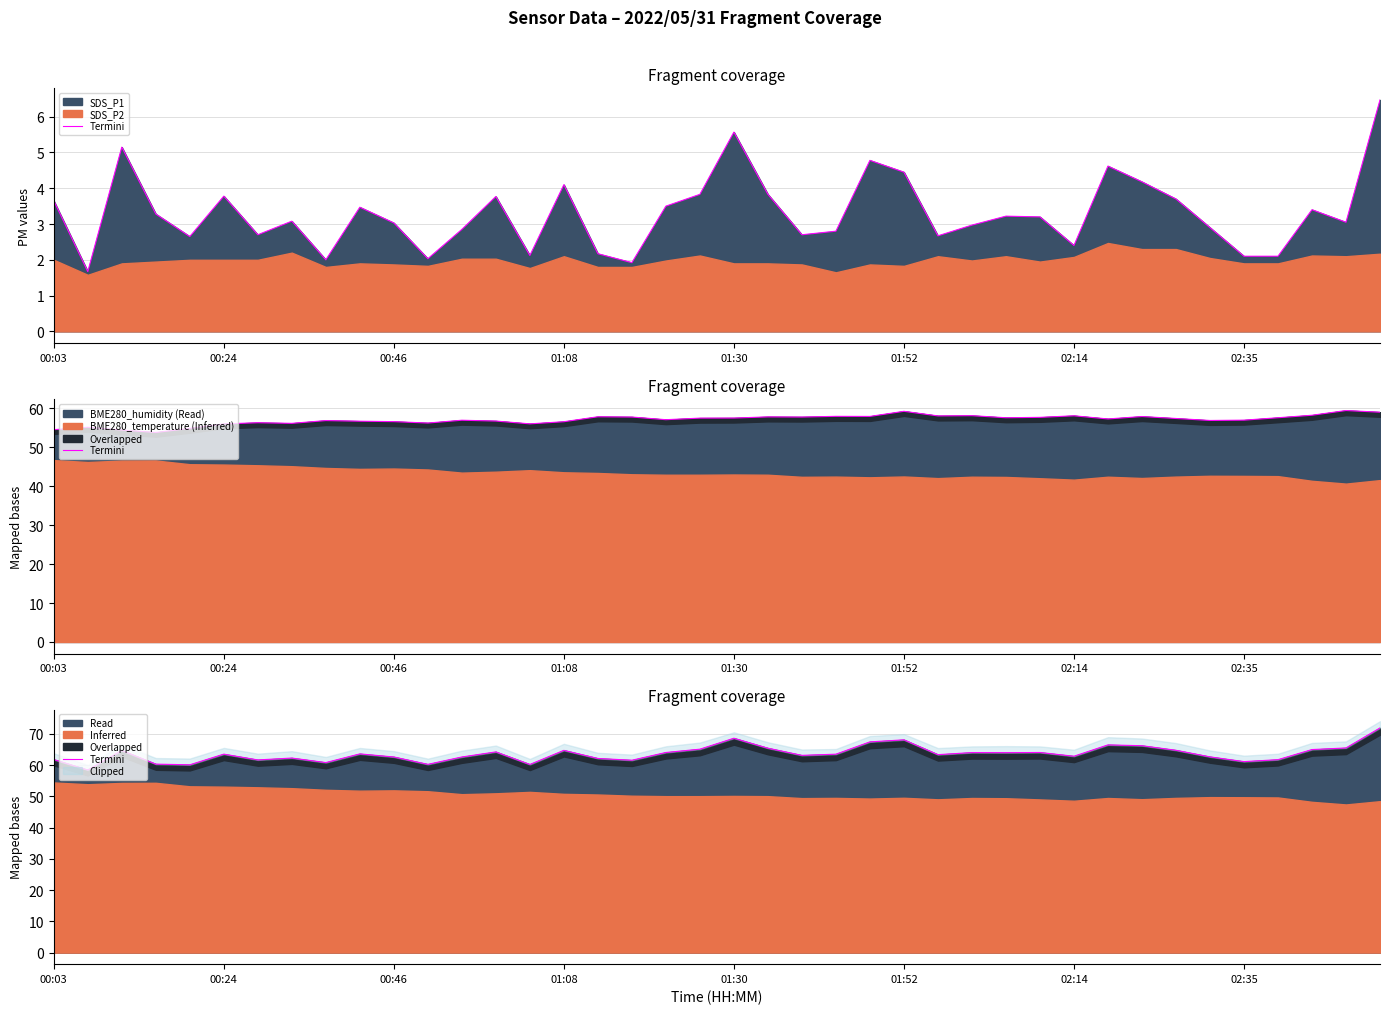

Reading left to right, list all the values displayed in this chart.

61.8	58.5	64.7	60.3	60.1	63.5	61.7	62.3	60.8	63.6	62.6	60.3	62.6	64.2	60.2	64.7	62.2	61.6	64.1	65.1	68.6	65.4	63.1	63.5	67.5	68.1	63.4	64.0	64.0	64.1	62.9	66.5	66.2	64.8	62.7	61.1	61.8	65.0	65.5	71.9